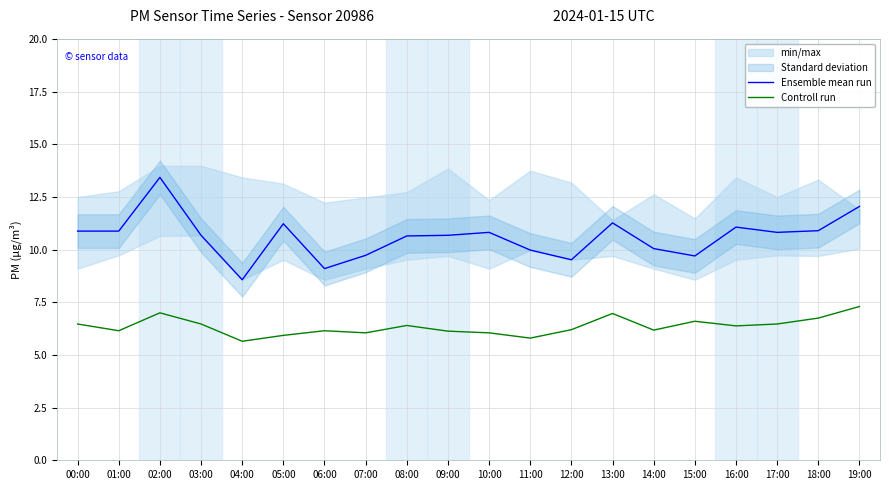

True or false: Ensemble mean run and Controll run cross at least once.

False